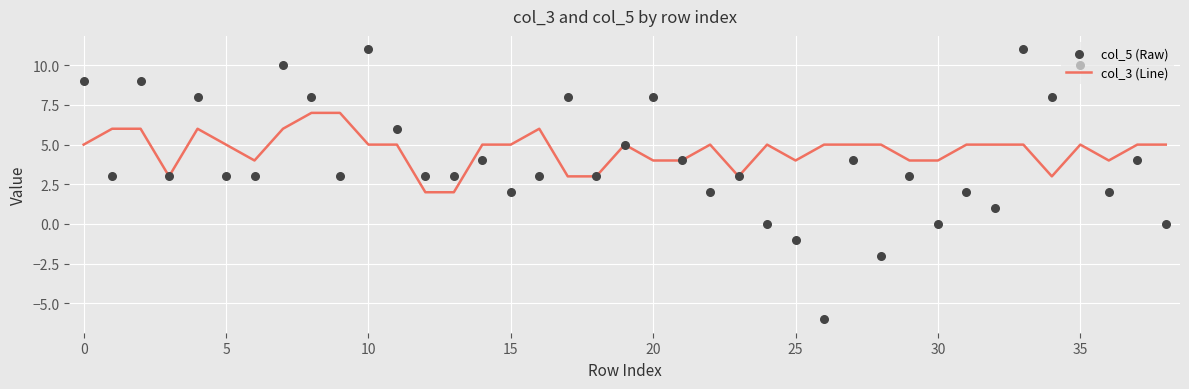

What is the total value across all series at 23?

6